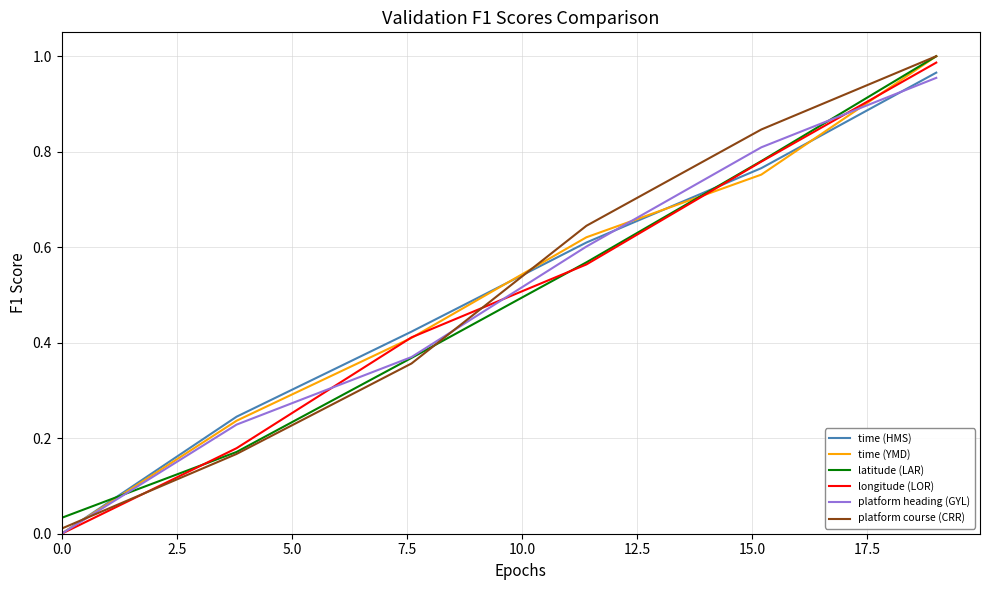

True or false: latitude (LAR) and time (HMS) intersect in this chart.

True